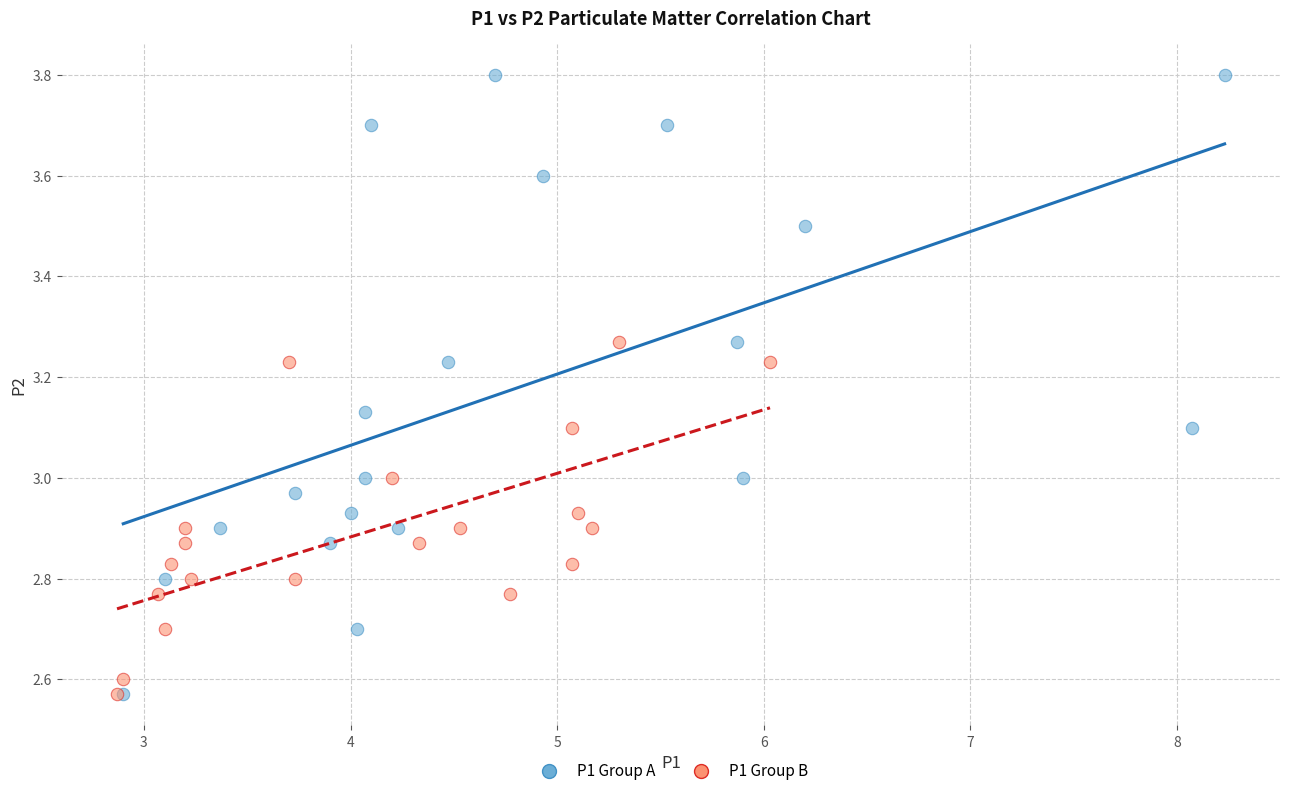

Which series reaches the maximum Y coordinate?

P1 Group A